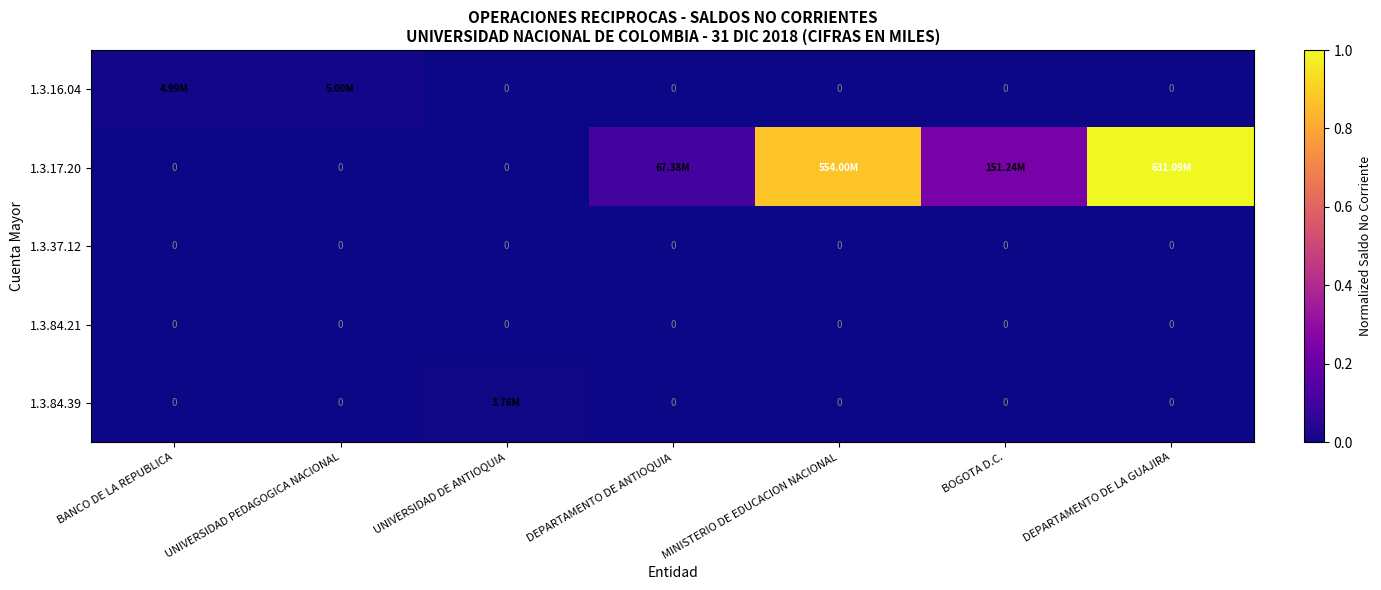

The value of 1.3.17.20 at BANCO DE LA REPUBLICA is 0.0. True or false?

True